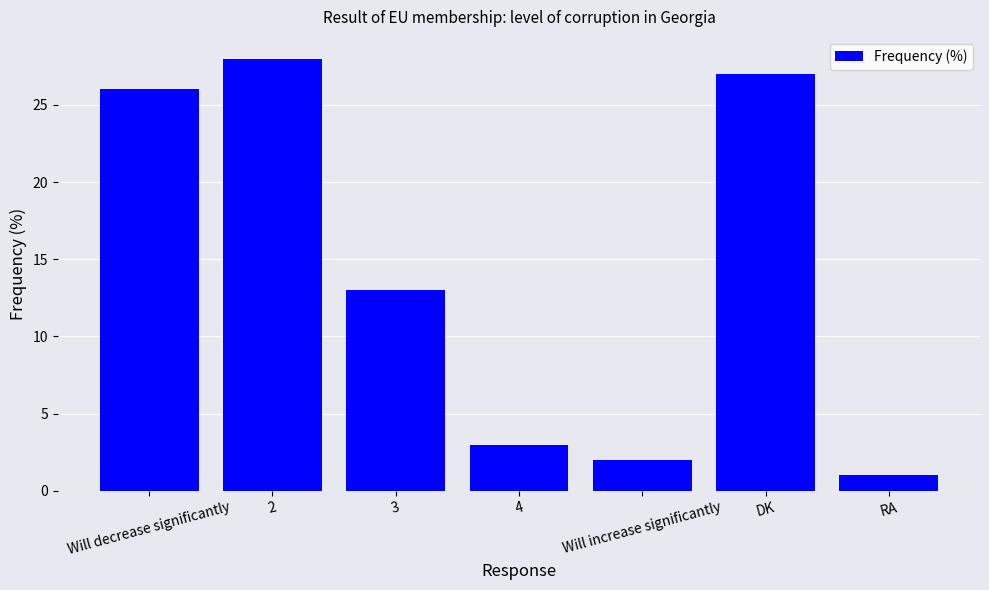

How many bars are there in total?

7